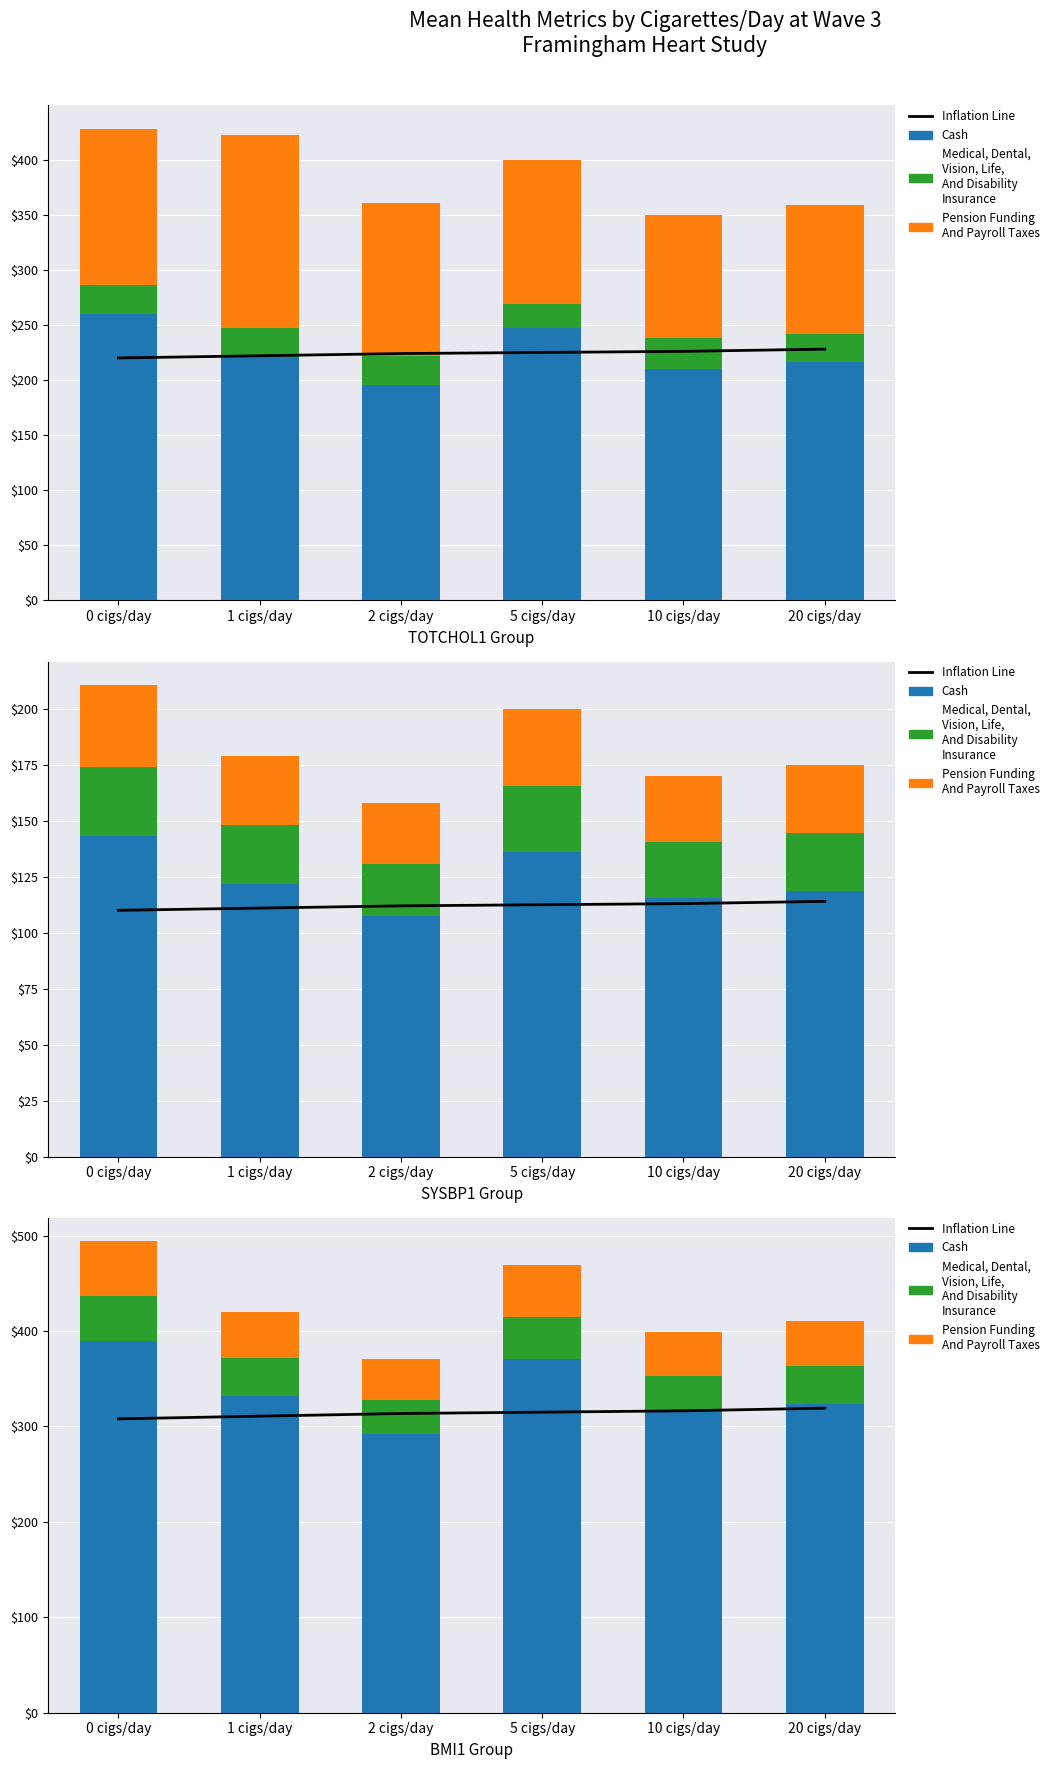

Which series changed the most between 0 cigs/day and 1 cigs/day?

Cash